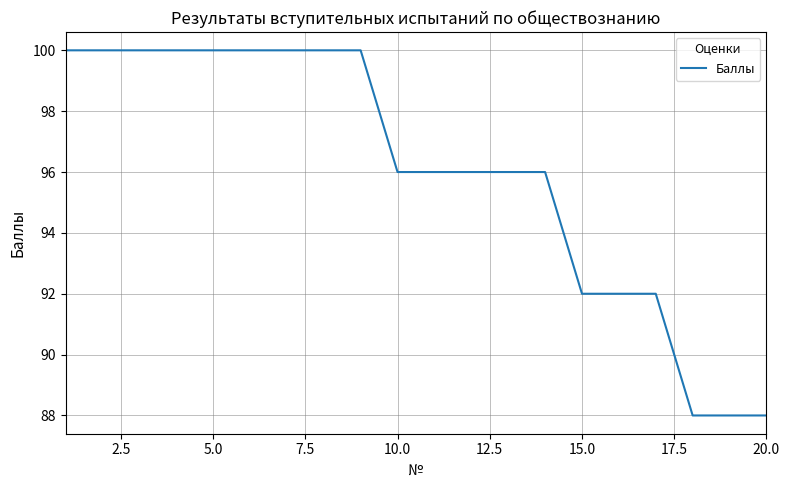

What is the greatest value displayed?

100